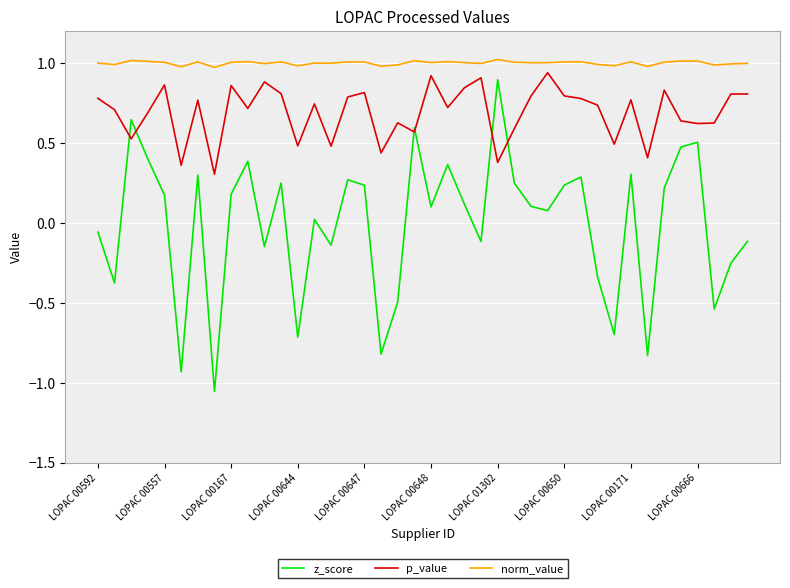

Which series has the largest total across all categories?

norm_value